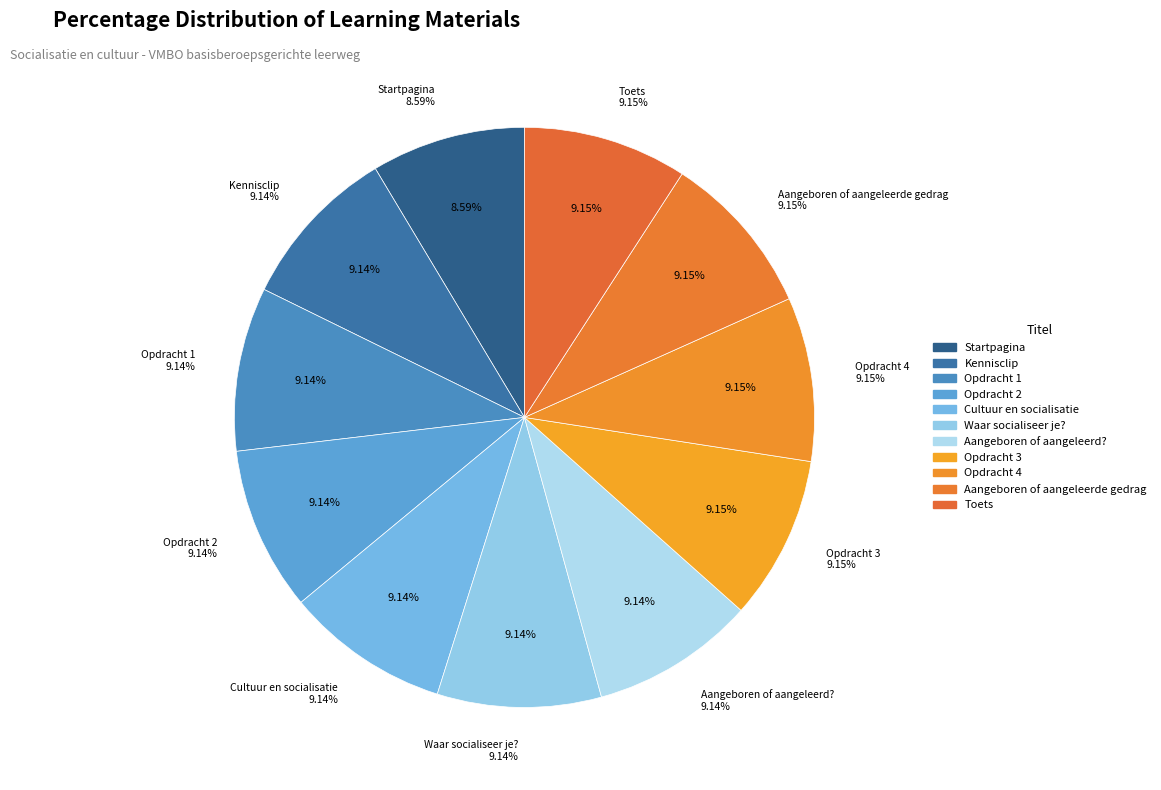

Is the sum of Kennisclip and Opdracht 2 greater than half?

No